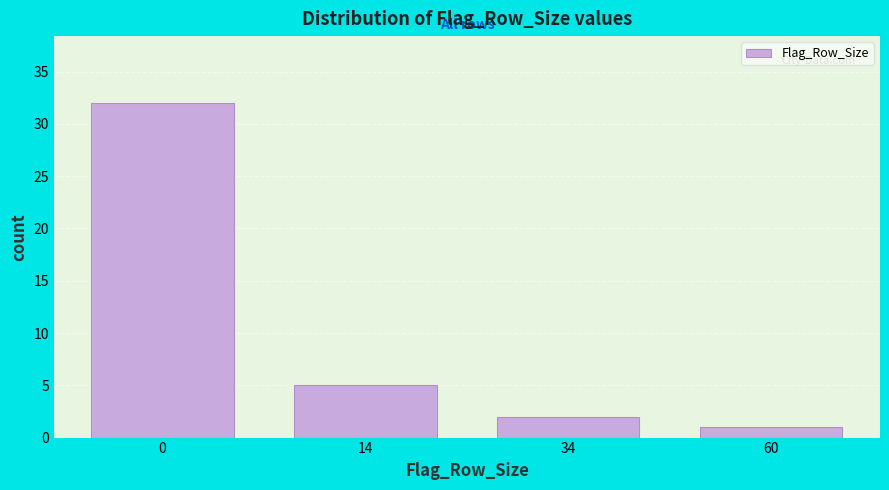

Reading left to right, extract all data points from this chart.

0=32	14=5	34=2	60=1